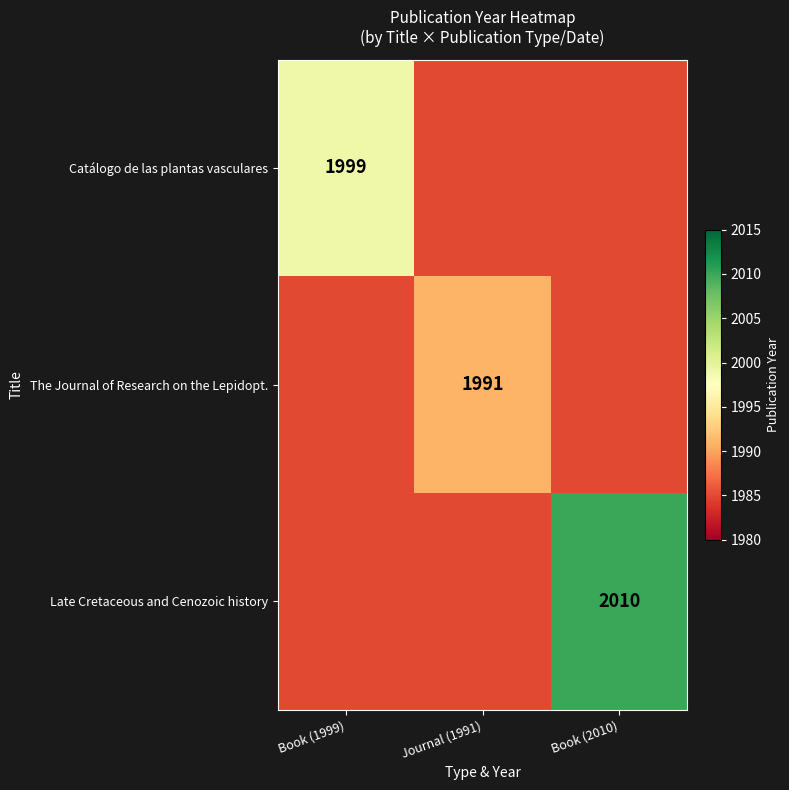

Is it true that Late Cretaceous and Cenozoic history equals 2010 at Book (2010)?

True